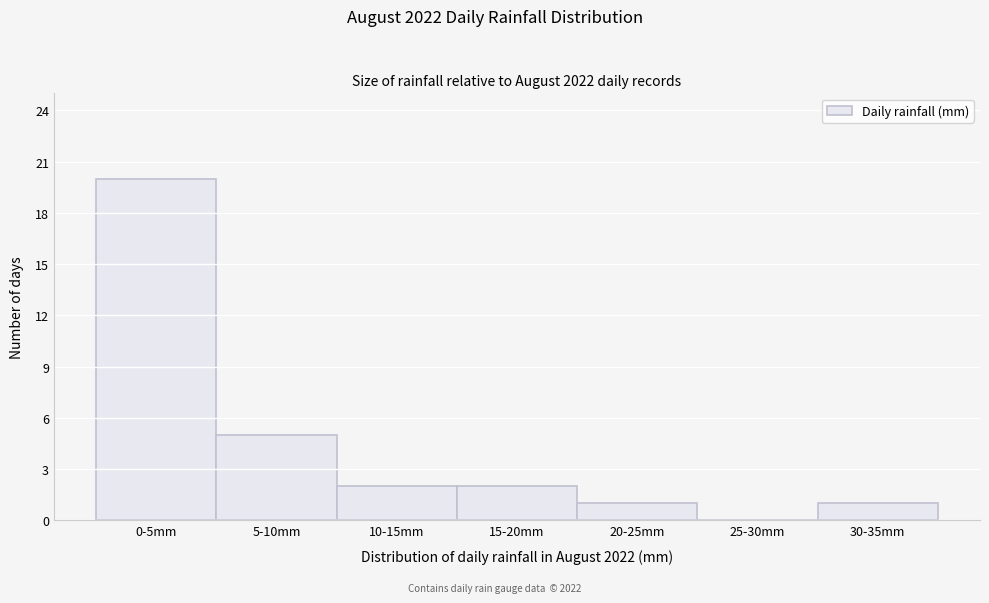

Reading right to left, transcribe all the data shown in this chart.

30-35mm=1	25-30mm=0	20-25mm=1	15-20mm=2	10-15mm=2	5-10mm=5	0-5mm=20